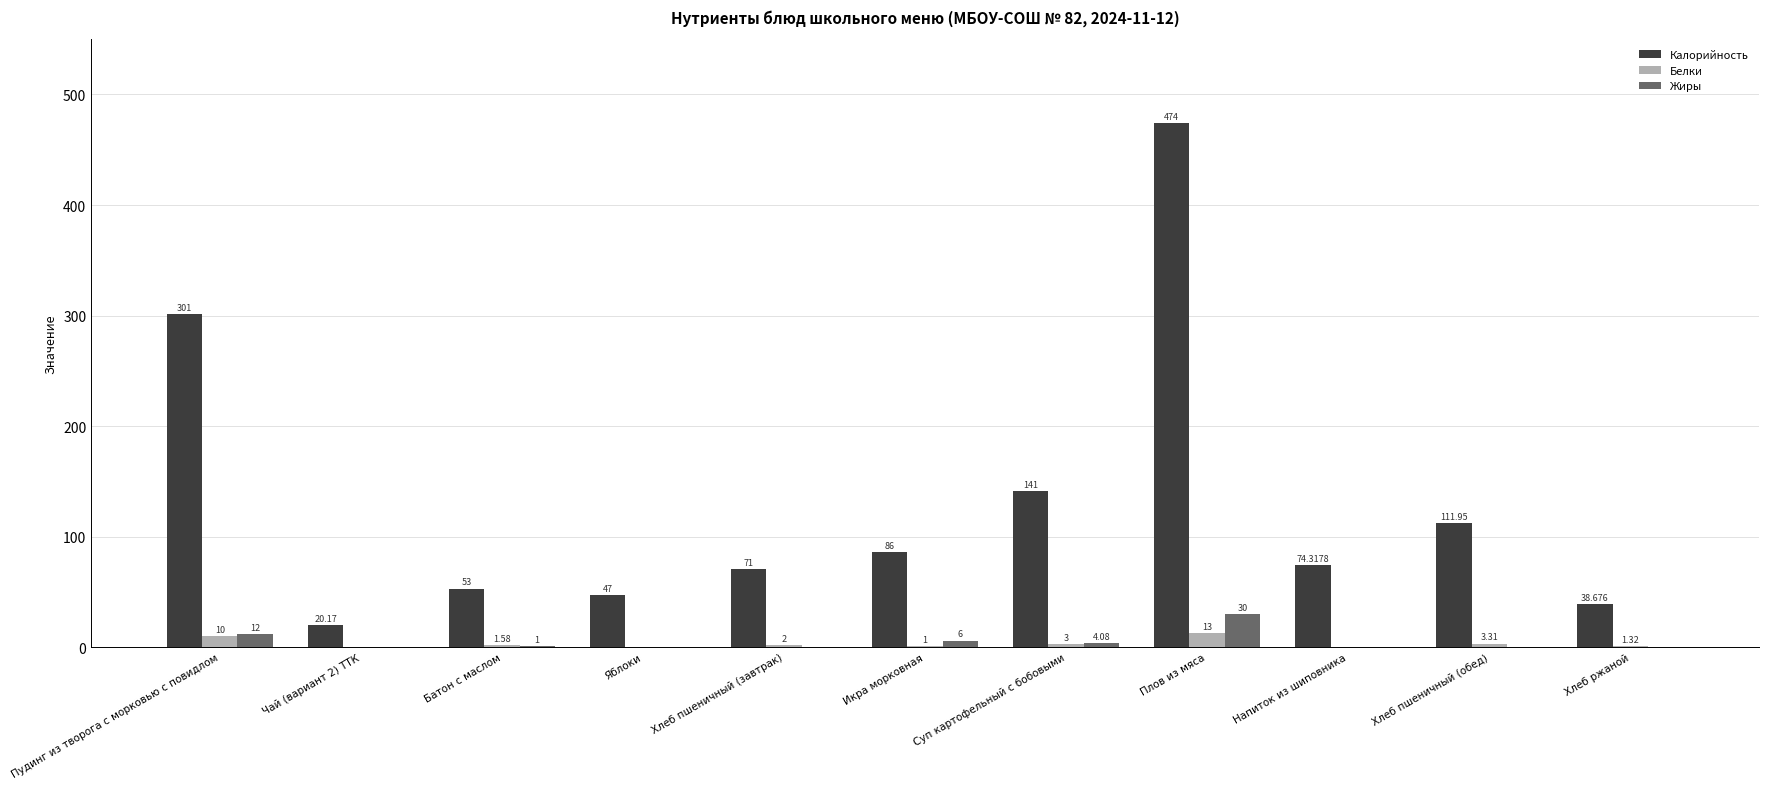

Is the value of Белки at Икра морковная greater than the value of Жиры at Пудинг из творога с морковью с повидлом?

No